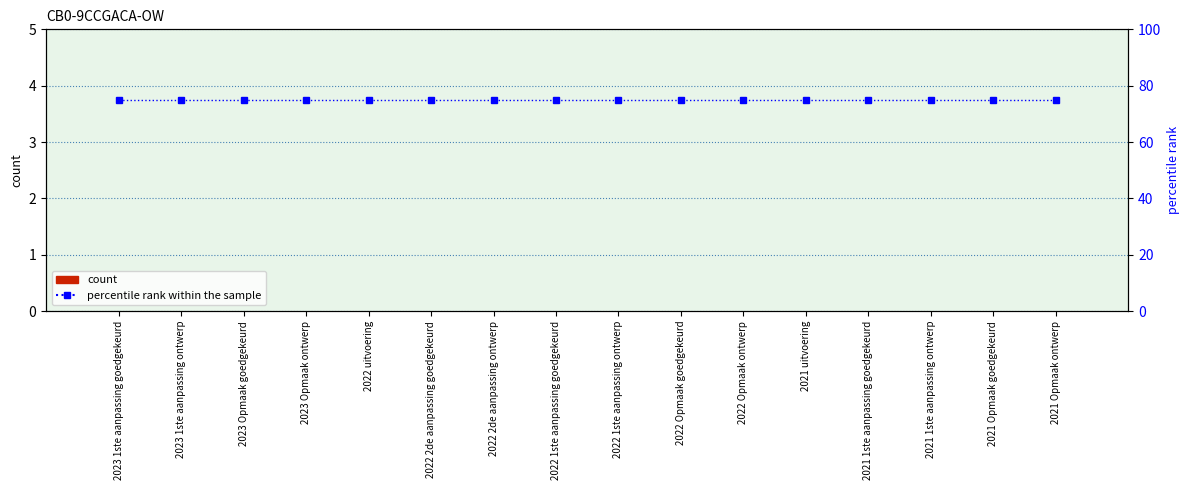

How many groups of bars are there?

16